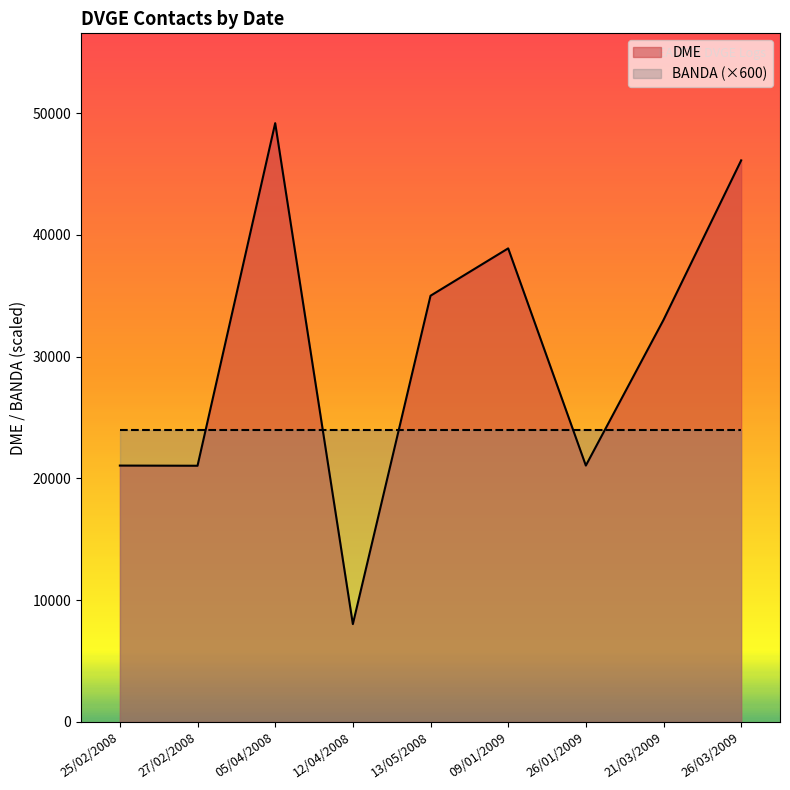

Which category has the lowest value in the BANDA series?

12/04/2008